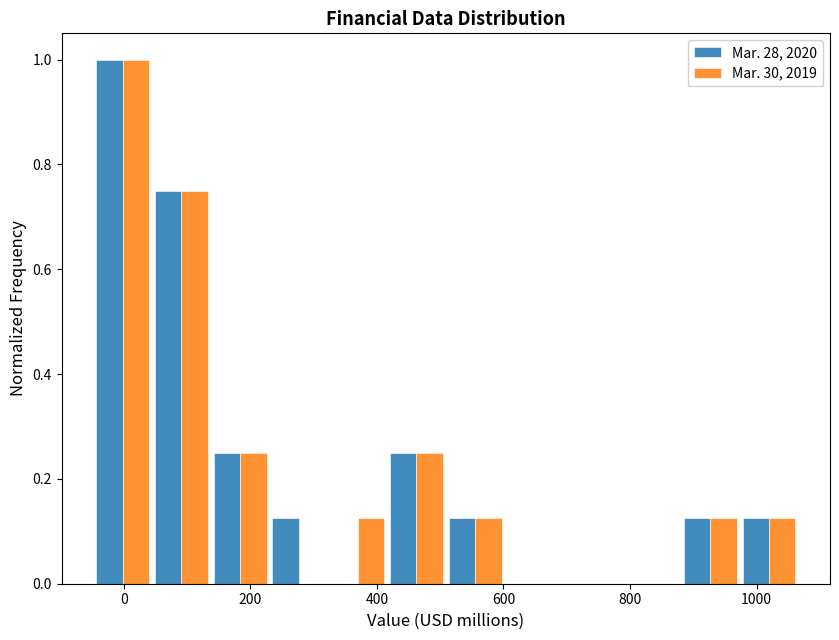

What is the height of the Mar. 30, 2019 bar covering -40 to 40 on the x-axis? Neither the bar edges nor the heights are printed on the chart, so give them approximately, as read against the axes.

1.00